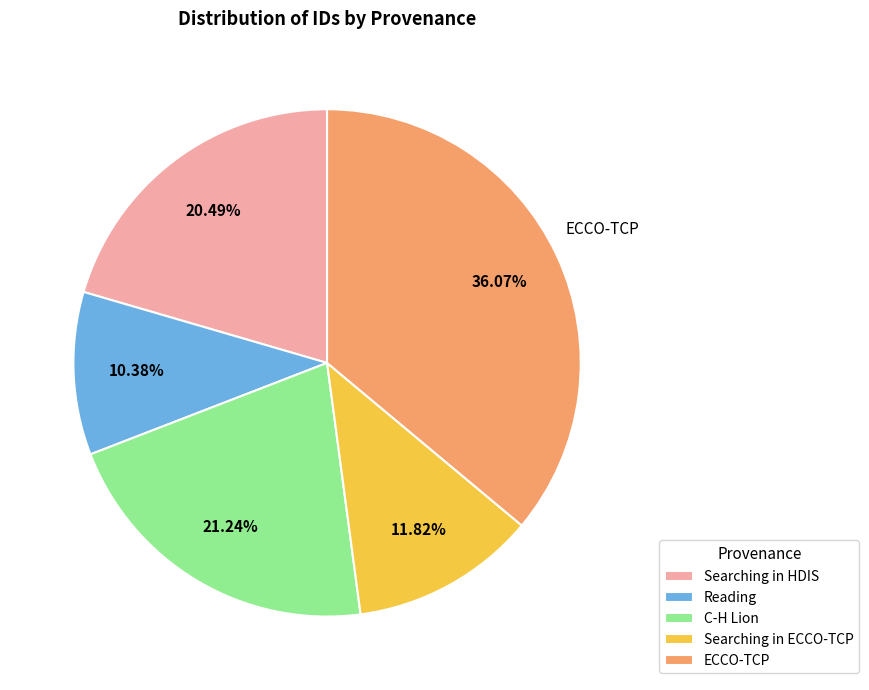

Is there any slice that represents more than half of the pie?

No